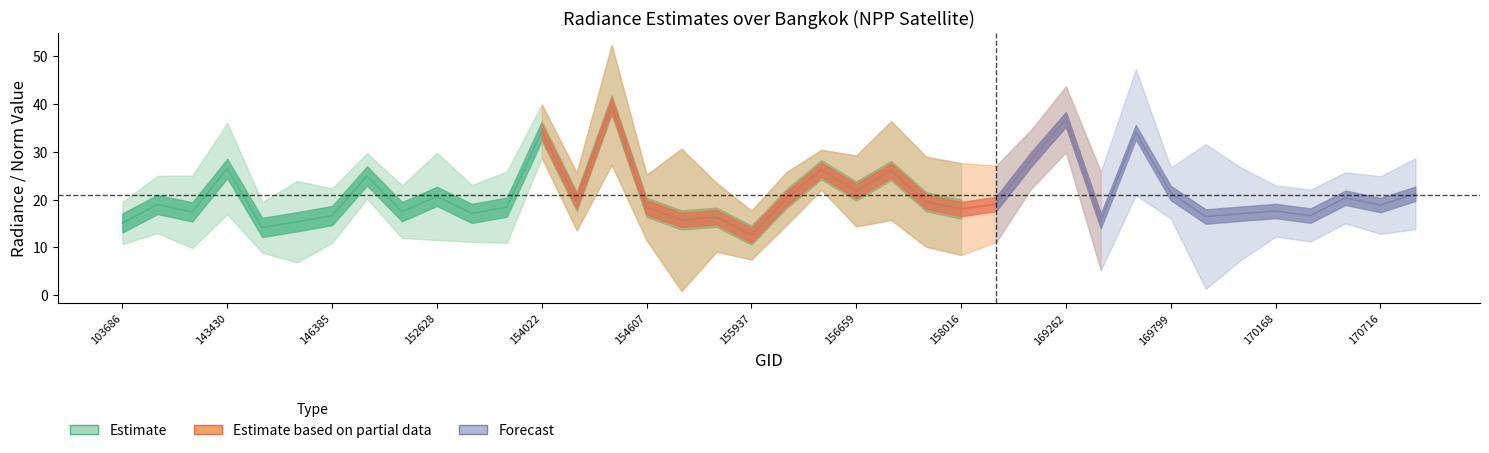

What is the value of the rade9_mult_nadir_norm point at the 13th from the left?

34.3